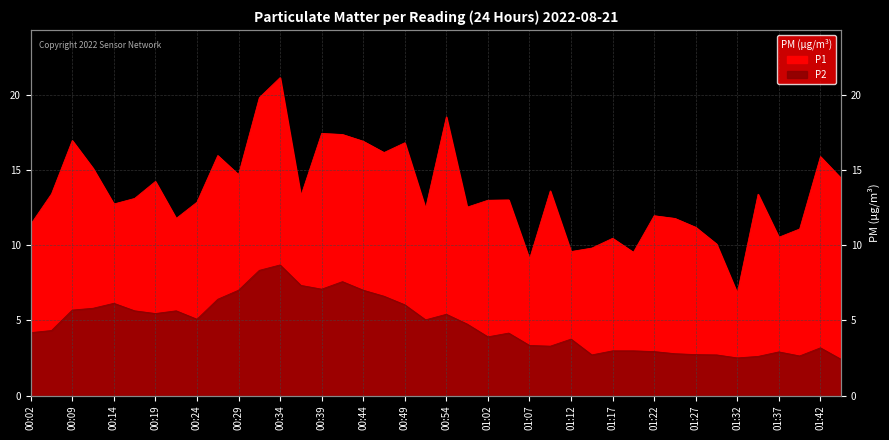

True or false: P2 has more than 2 points higher than both neighbors.

True